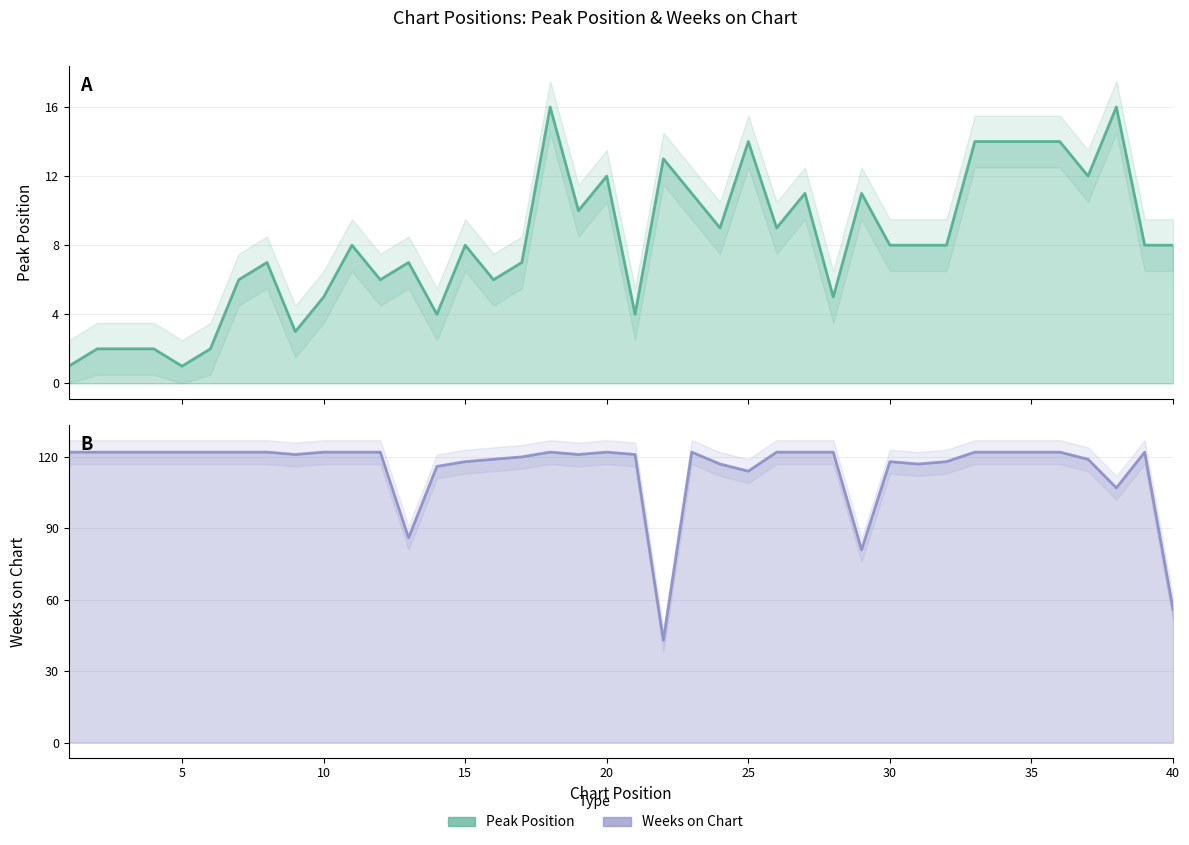

What is the difference between the maximum and minimum values in the Peak Position series?

15